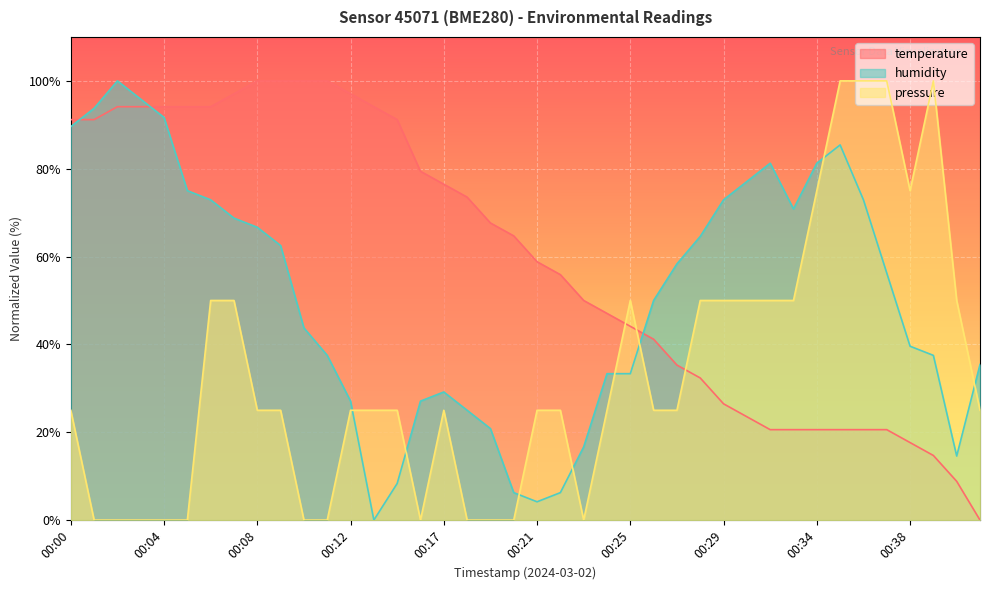

What is the total value across all series at 00:05?

169.1